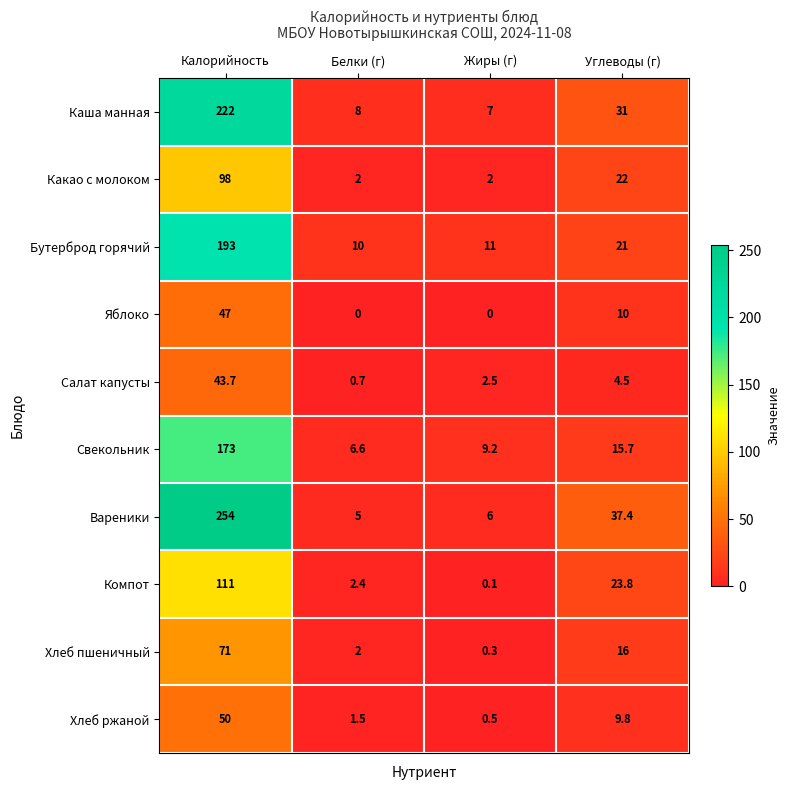

Rank the series by their maximum value, from lowest to highest.

Салат капусты, Яблоко, Хлеб ржаной, Хлеб пшеничный, Какао с молоком, Компот, Свекольник, Бутерброд горячий, Каша манная, Вареники